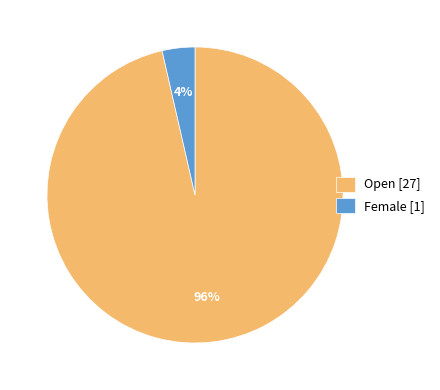

Which has a higher value, Female [1] or Open [27]?

Open [27]